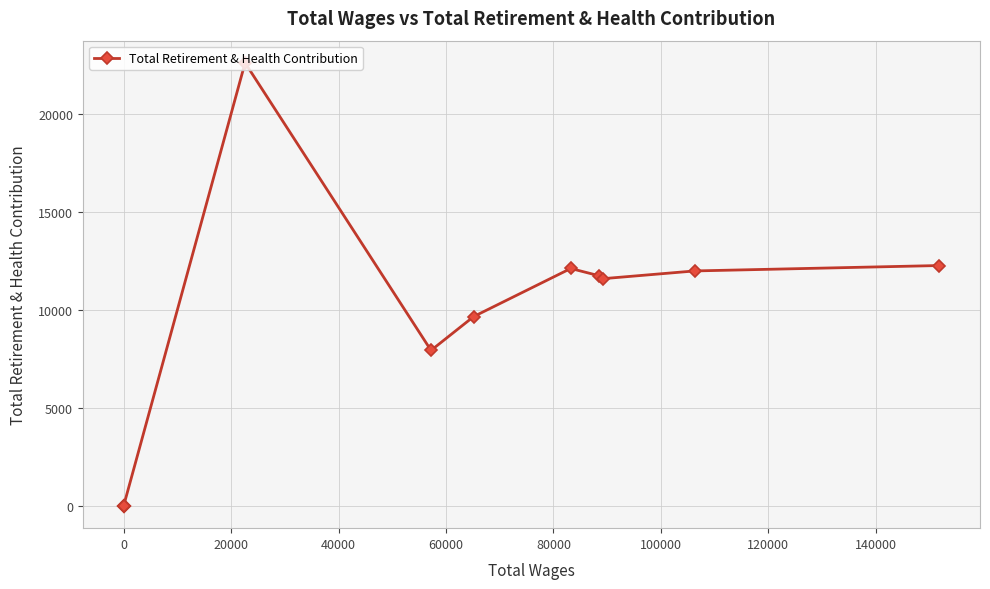

What is the sum of all values?

99924